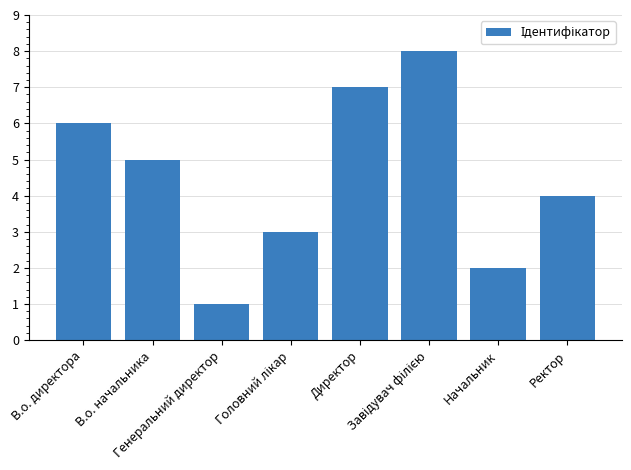

What is the maximum value shown in the chart?

8